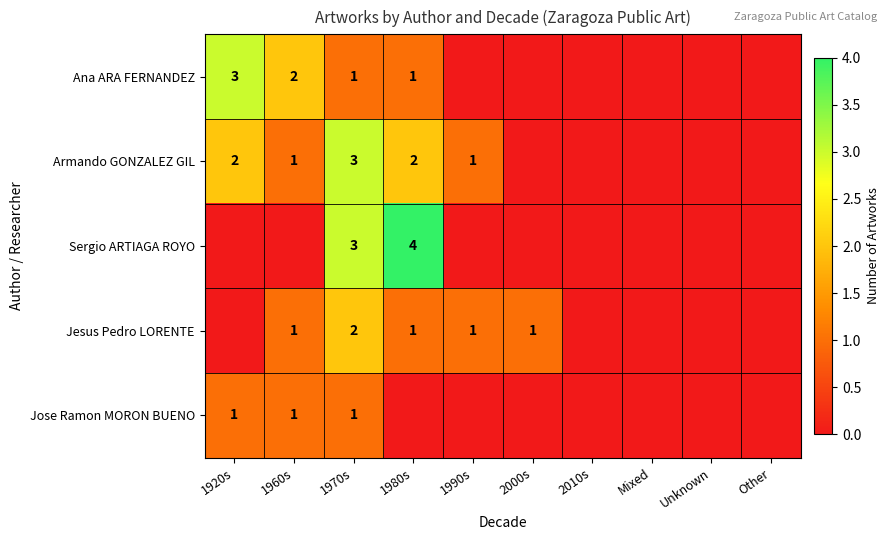

Is it true that Jose Ramon MORON BUENO equals 1 at 1920s?

True